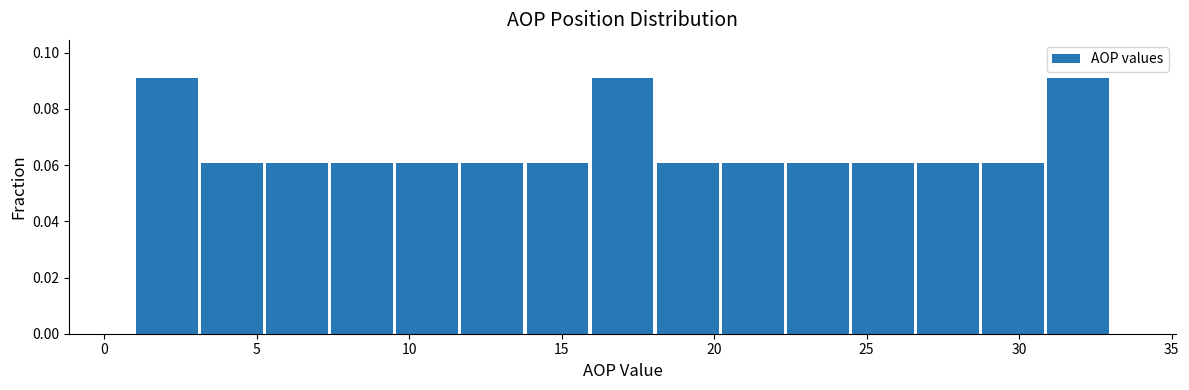

How tall is the bar that spans 7.5 to 9.5 on the x-axis? Neither the bar edges nor the heights are printed on the chart, so give them approximately, as read against the axes.

0.06